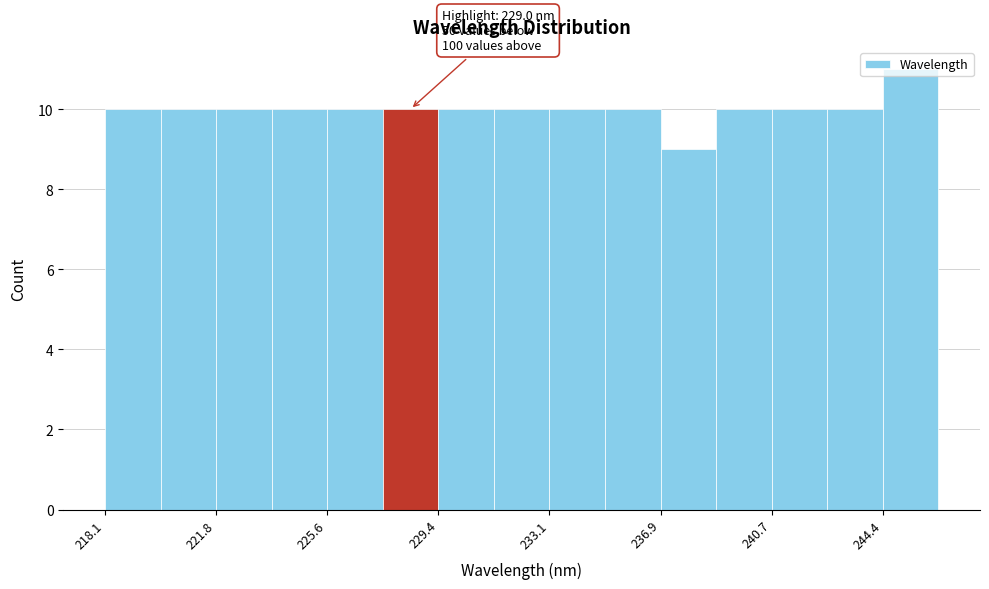

Around what value on the x-axis is the tallest bar? Give the approximate position of its centre, as read against the axis.

245.5